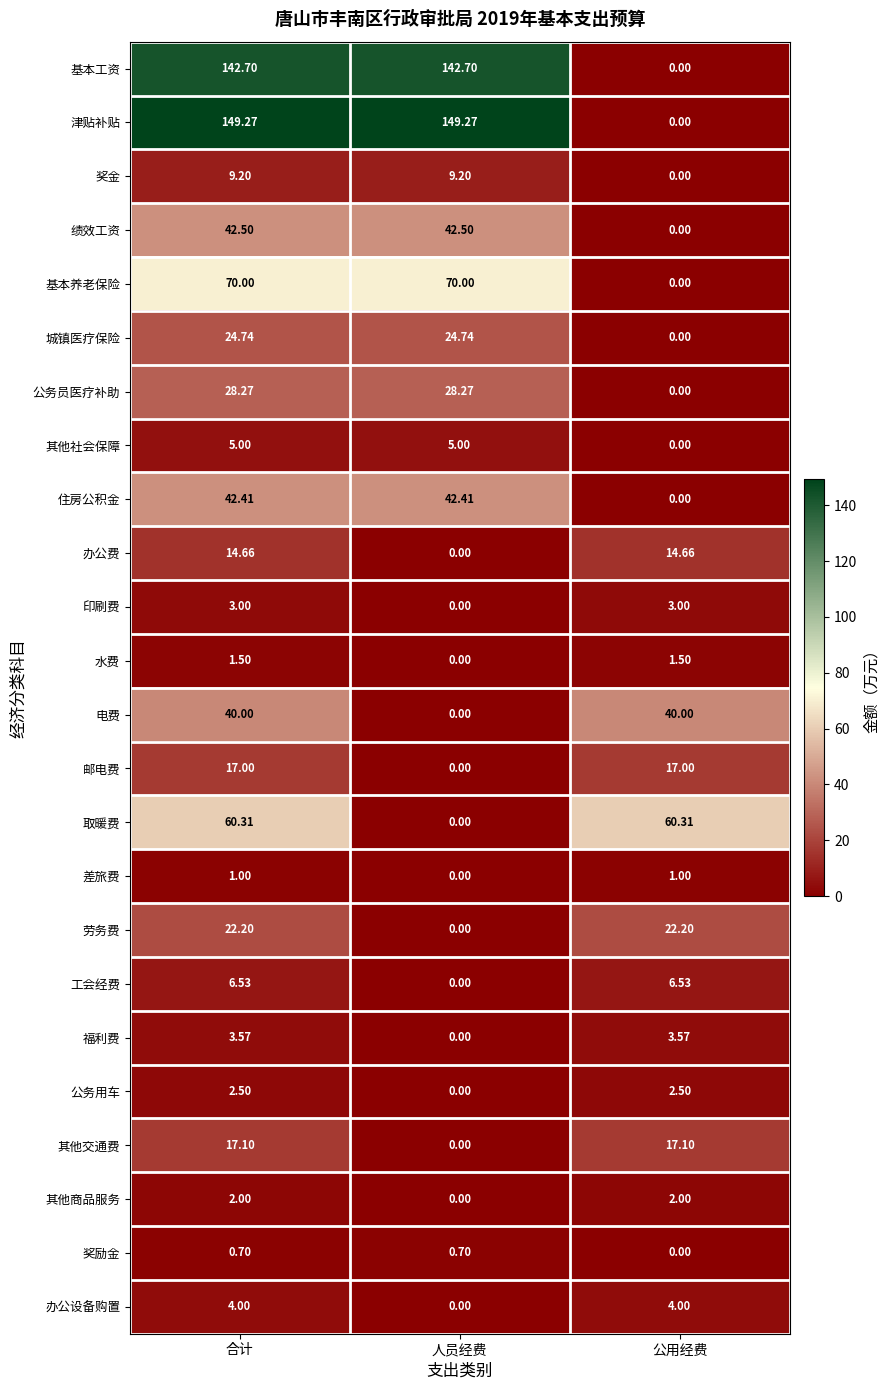

List the series in order of their peak value, lowest first.

奖励金, 差旅费, 水费, 其他商品服务, 公务用车, 印刷费, 福利费, 办公设备购置, 其他社会保障, 工会经费, 奖金, 办公费, 邮电费, 其他交通费, 劳务费, 城镇医疗保险, 公务员医疗补助, 电费, 住房公积金, 绩效工资, 取暖费, 基本养老保险, 基本工资, 津贴补贴